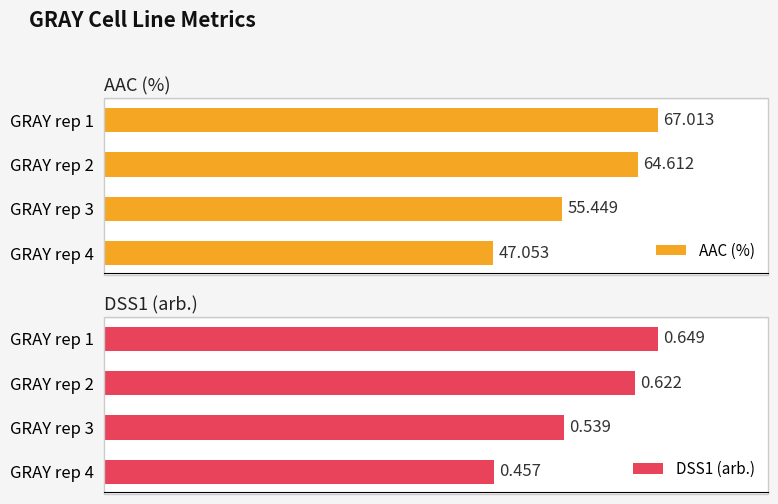

What is the minimum value shown in the chart?

0.5